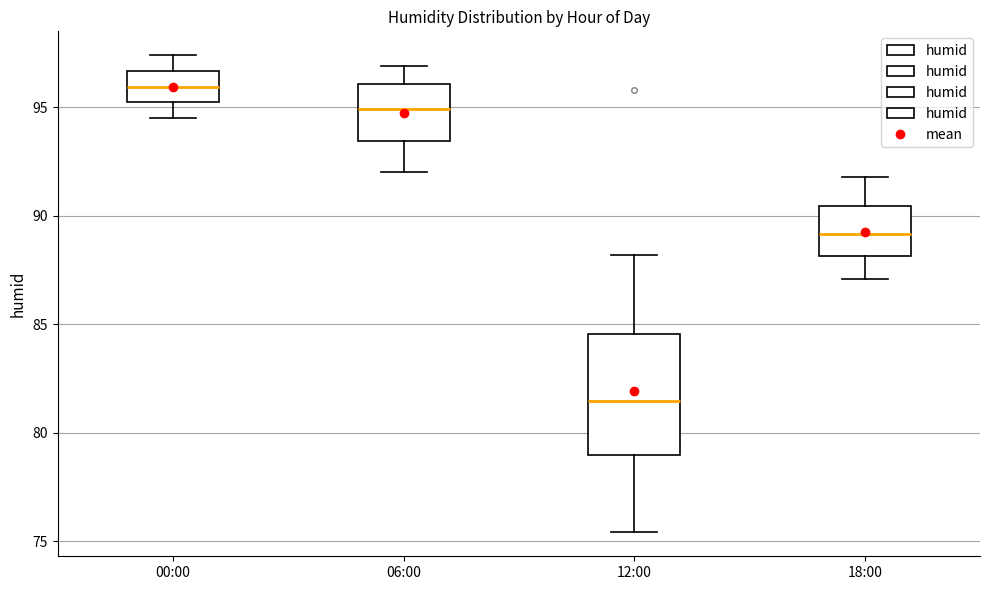

Reading left to right, transcribe this box plot: for each box, give where its median line is, the range the box spans, and where its two whiskers end, as read against the y-axis. The values are not printed on the chart, so give them approximately, as read against the axis.

00:00: median 96.0, box 95.0 to 96.5, whiskers 94.5 to 97.5
06:00: median 95.0, box 93.5 to 96.0, whiskers 92.0 to 97.0
12:00: median 81.5, box 79.0 to 84.5, whiskers 75.5 to 88.0
18:00: median 89.0, box 88.0 to 90.5, whiskers 87.0 to 92.0